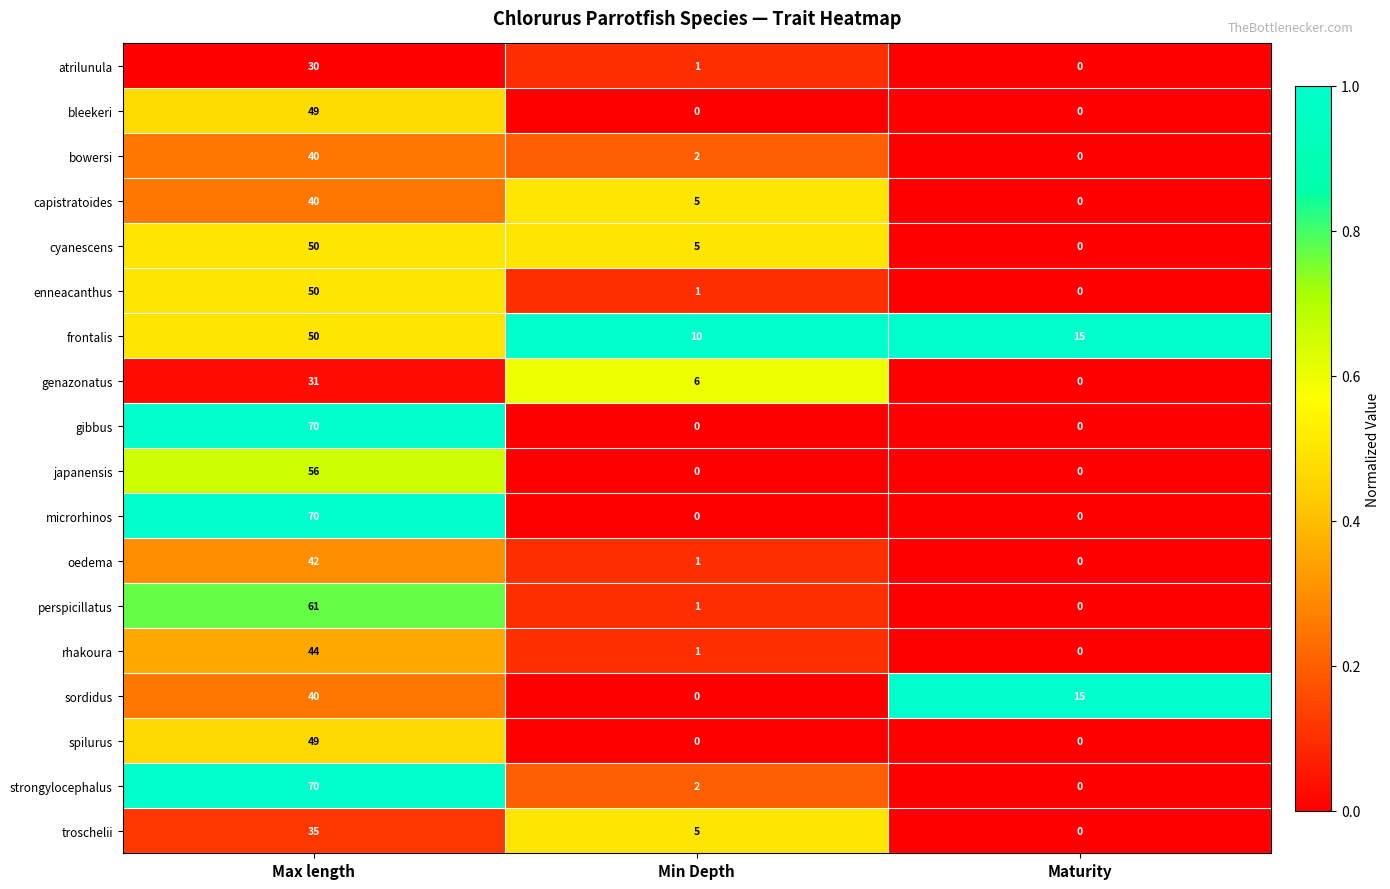

At which category is the sum across all series the highest?

Max length